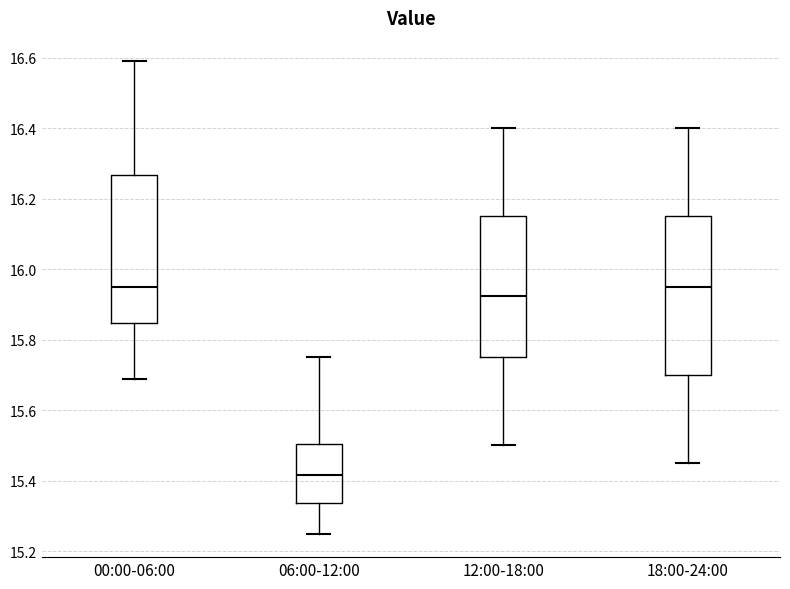

Comparing the boxes themselves (not the whiskers), which one is the tallest?

18:00-24:00